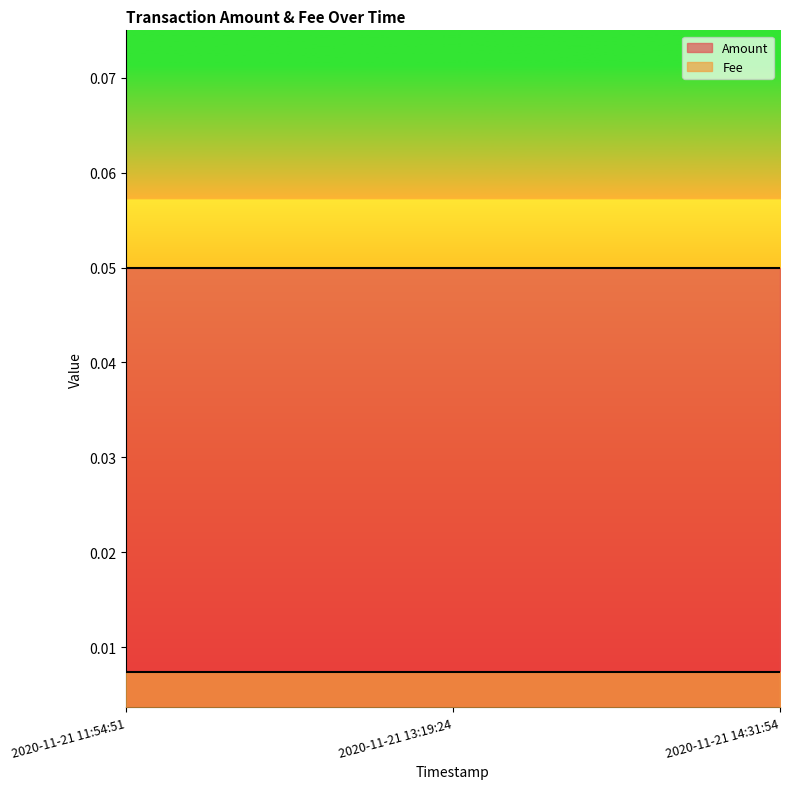

List the labels in order of Amount value, smallest first.

2020-11-21 11:54:51, 2020-11-21 13:19:24, 2020-11-21 14:31:54